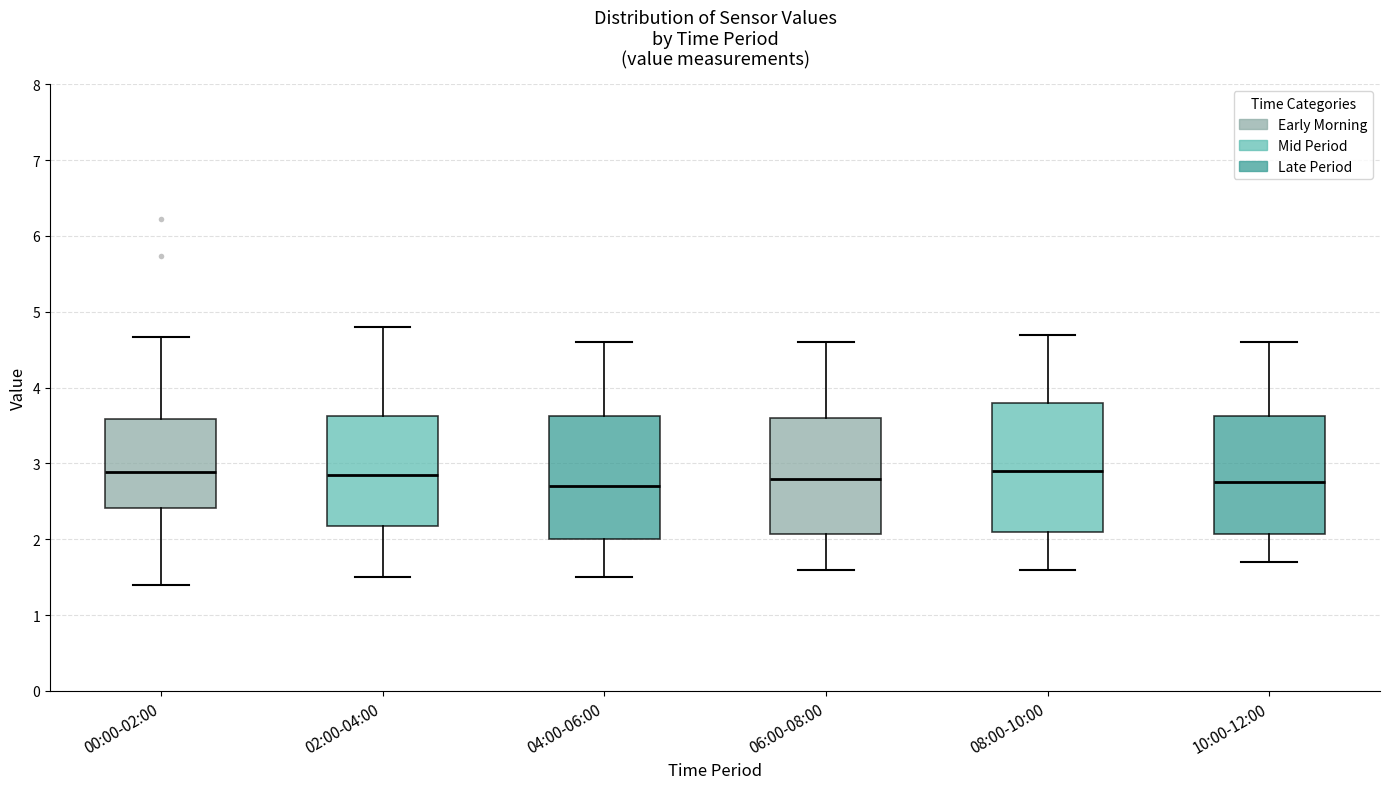

Where does the median line of the box for 04:00-06:00 sit on the y-axis? The values are not printed on the chart, so give them approximately, as read against the axis.

2.7